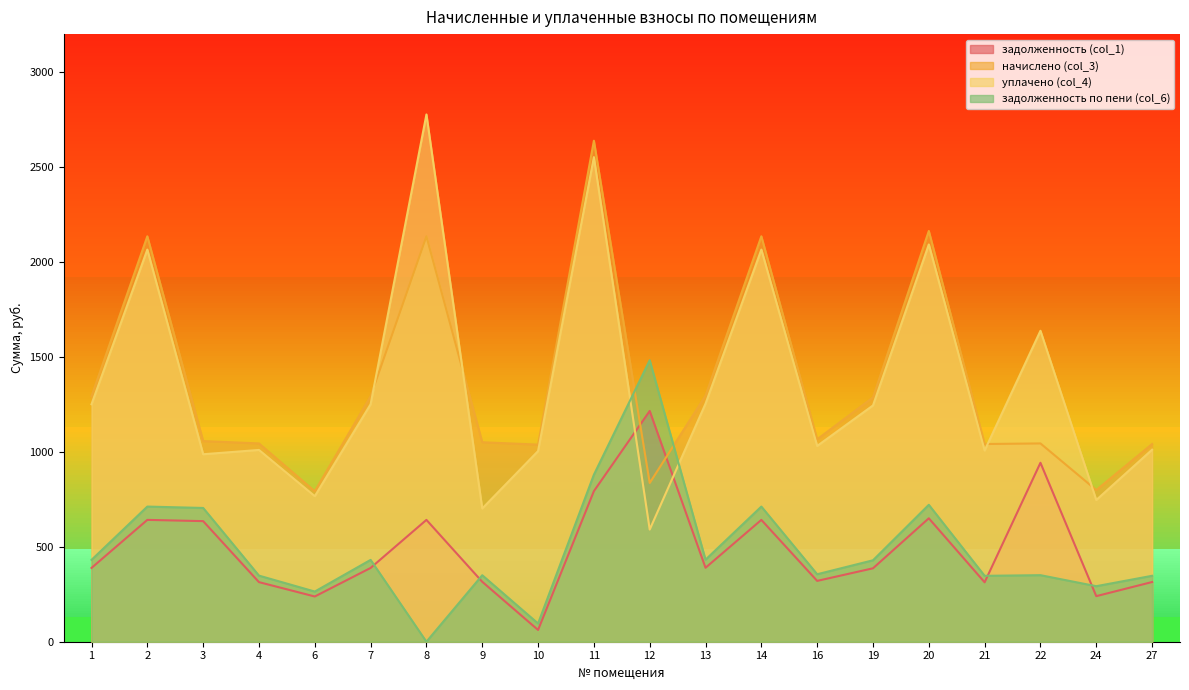

True or false: уплачено (col_4) and начислено (col_3) intersect in this chart.

True